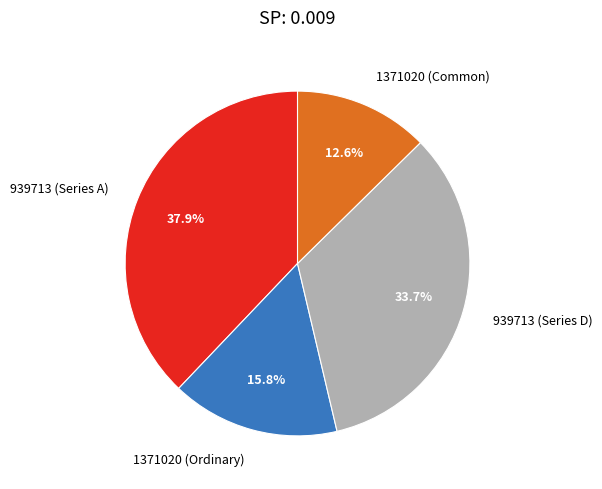

What percentage is the 1371020 (Ordinary) slice, to the nearest percent?

16%